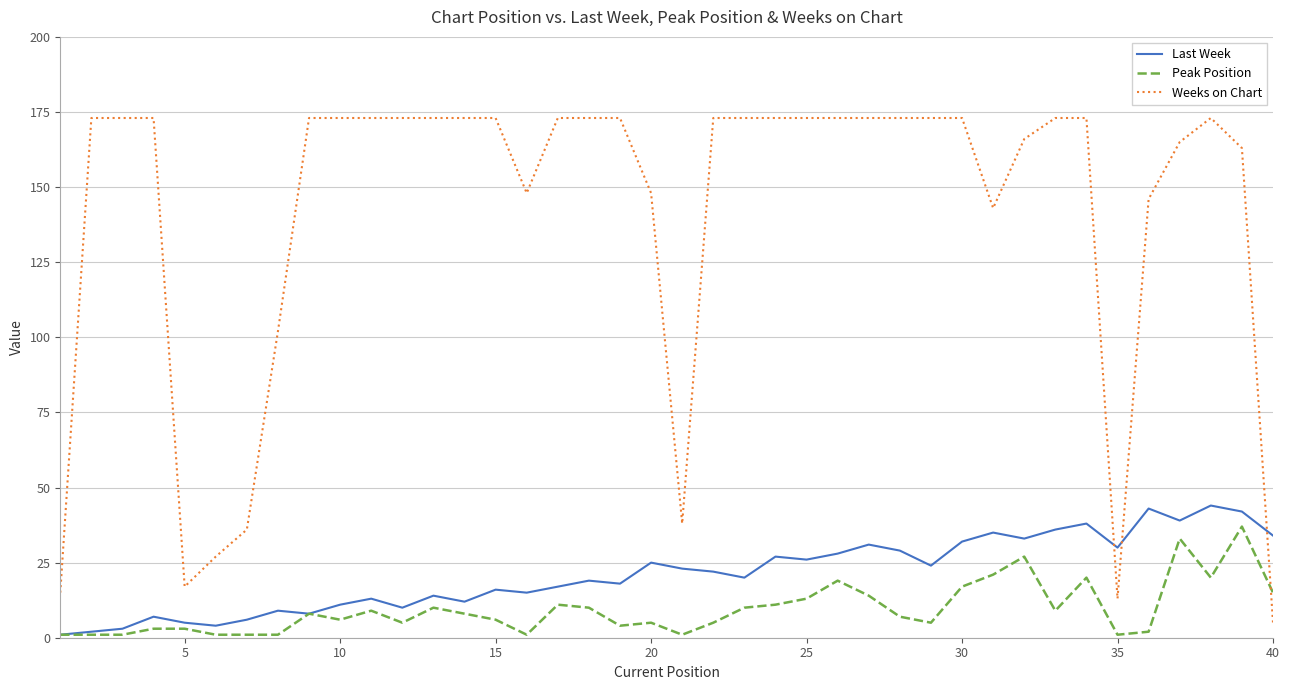

What is the difference between the maximum and minimum values in the Last Week series?

43